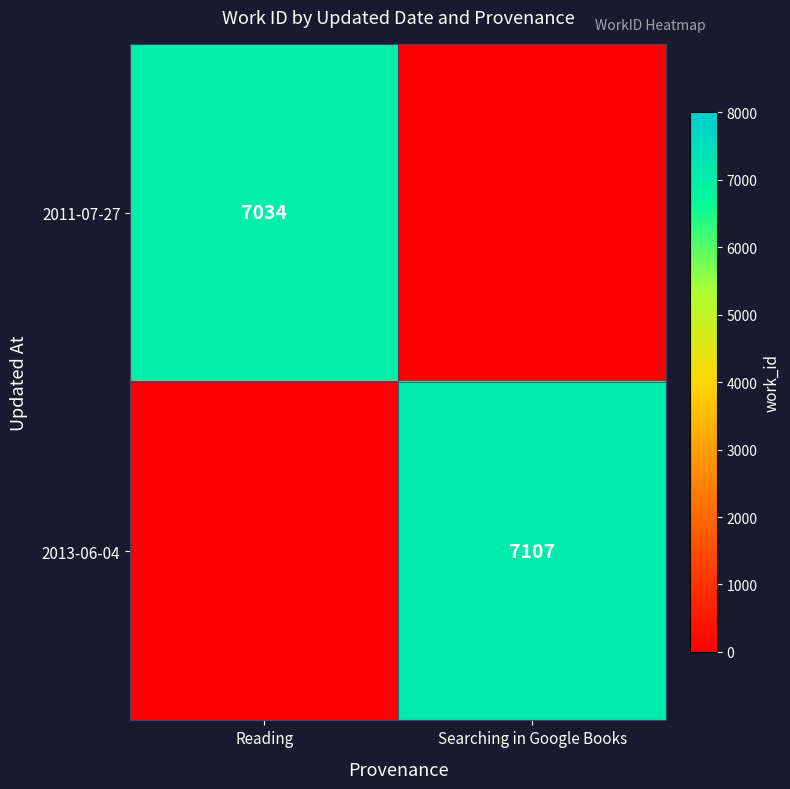

True or false: 2011-07-27 has a value of 3638.0 at Reading.

False